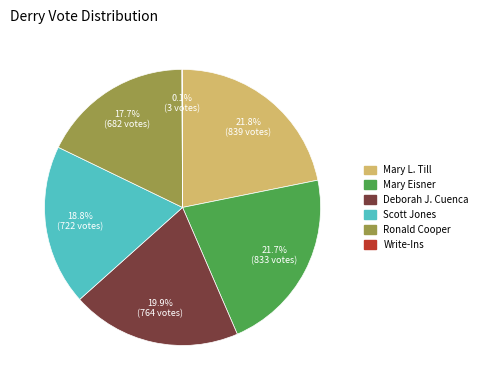

What percentage do Scott Jones and Deborah J. Cuenca together represent?

38.7%